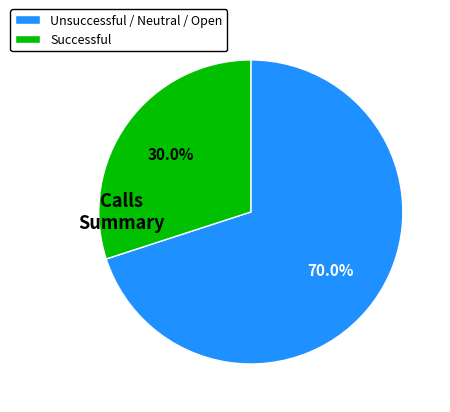

Is Successful the majority of the pie?

No